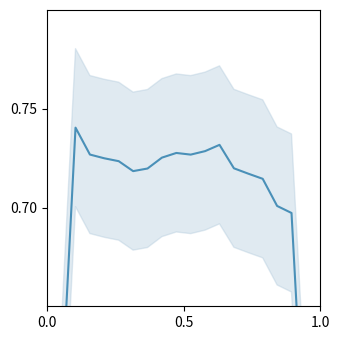

Where is the data nearest to the value 0?

1.0